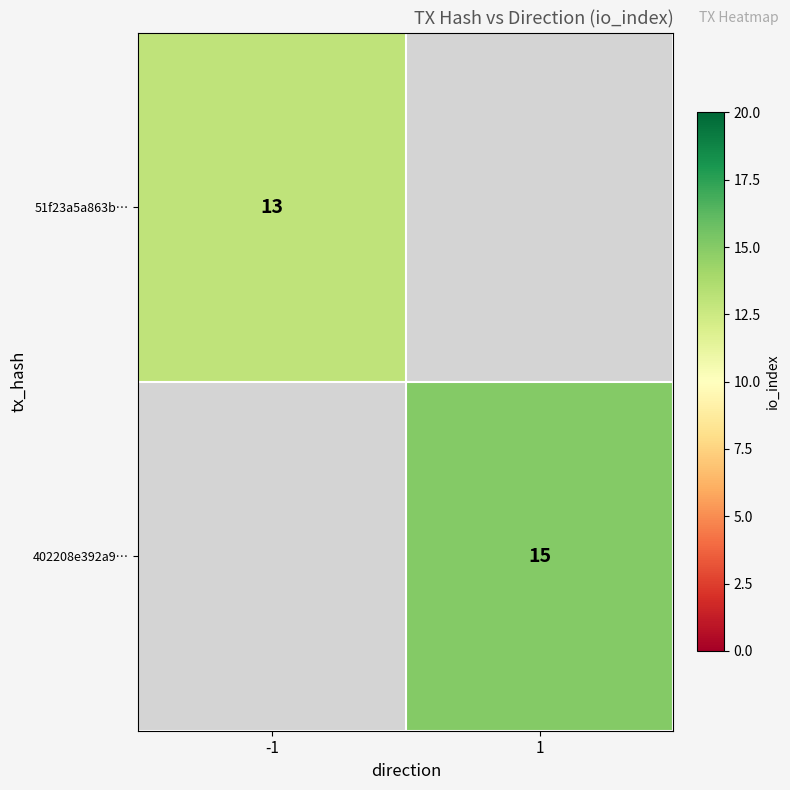

Count the number of data series in this chart.

2